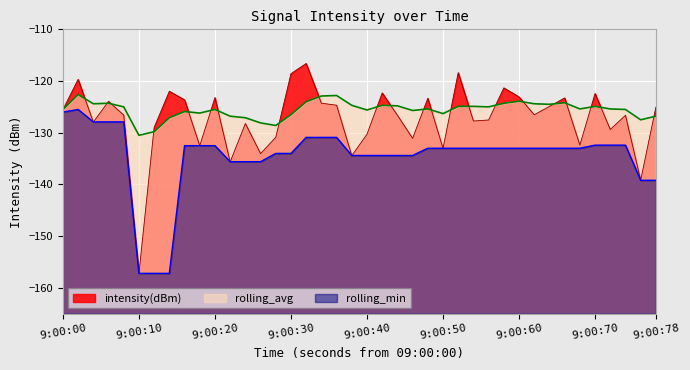

What is the difference between the maximum and second lowest values in the rolling_min series?

31.7